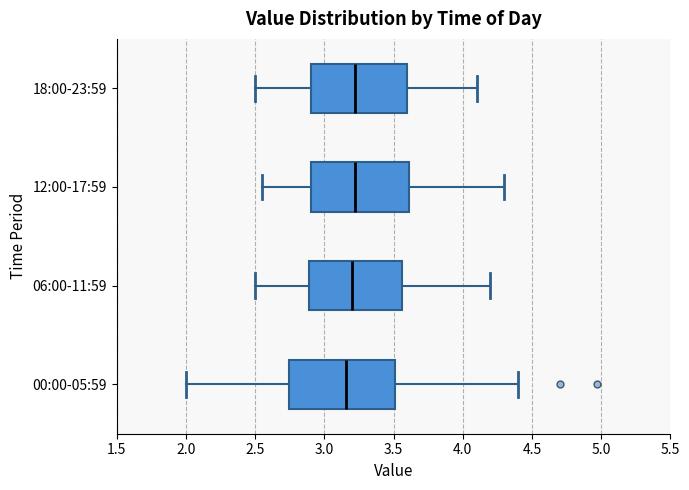

Comparing the boxes themselves (not the whiskers), which one is the widest?

00:00-05:59